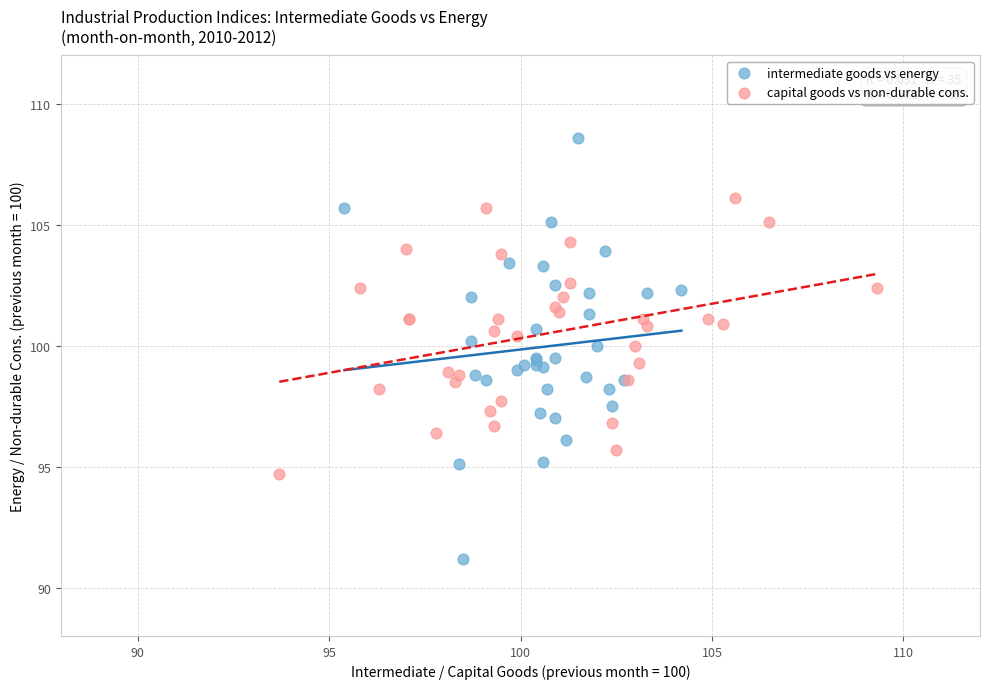

Which series has the widest spread of Y values?

intermediate goods vs energy